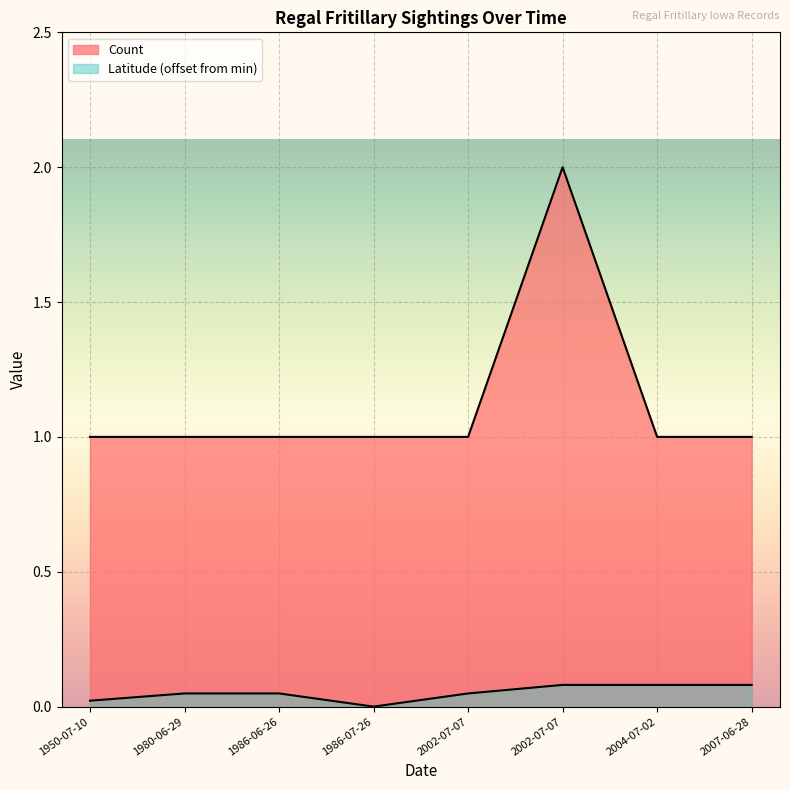

What is the difference between the maximum and second lowest values?

1